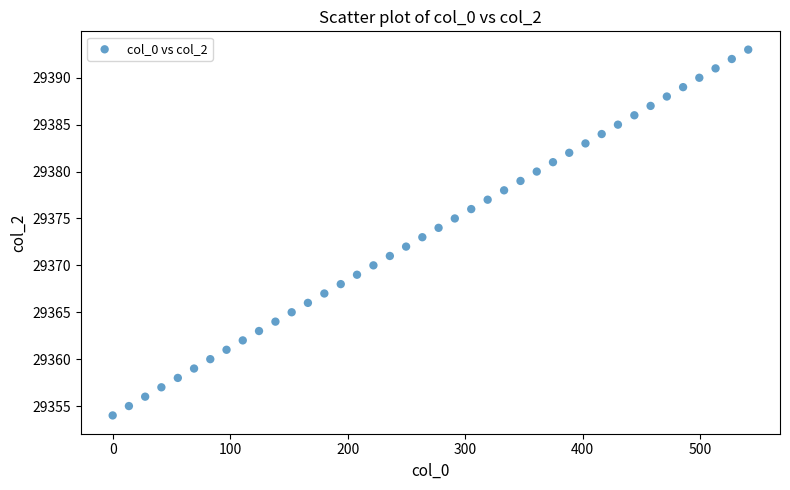

What is the range of Y values (max minus min)?

39